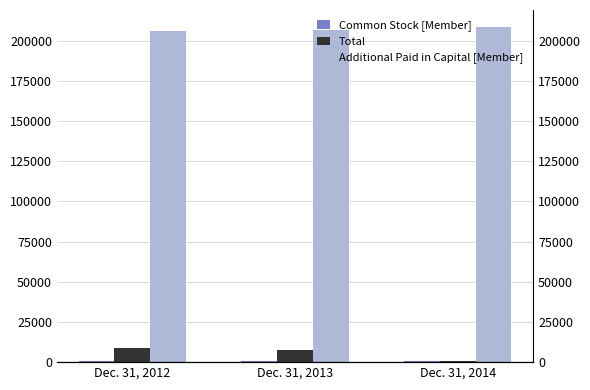

Does the chart contain any negative values?

No